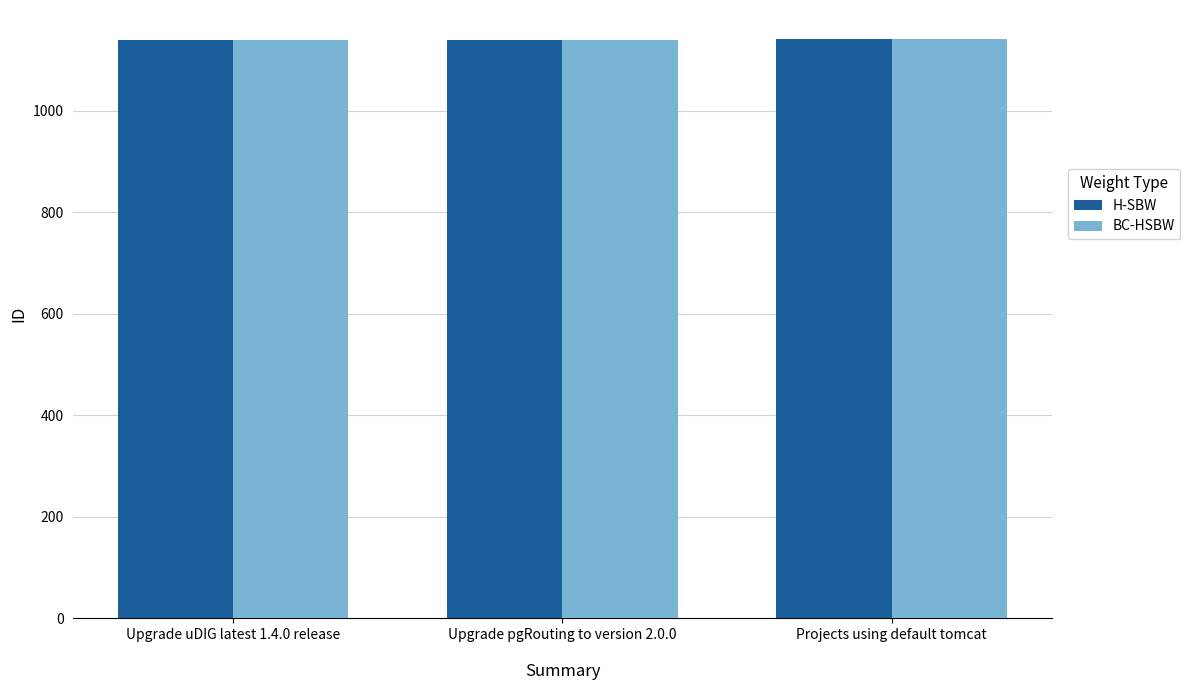

What is the total value across all series at Upgrade uDIG latest 1.4.0 release?

2276